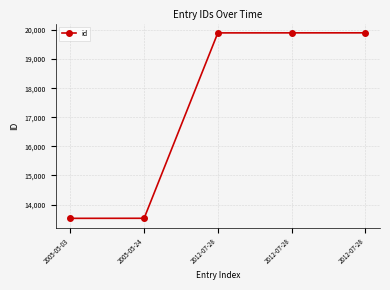

Reading left to right, what are all the values shown in this chart?

13526	13528	19903	19904	19905